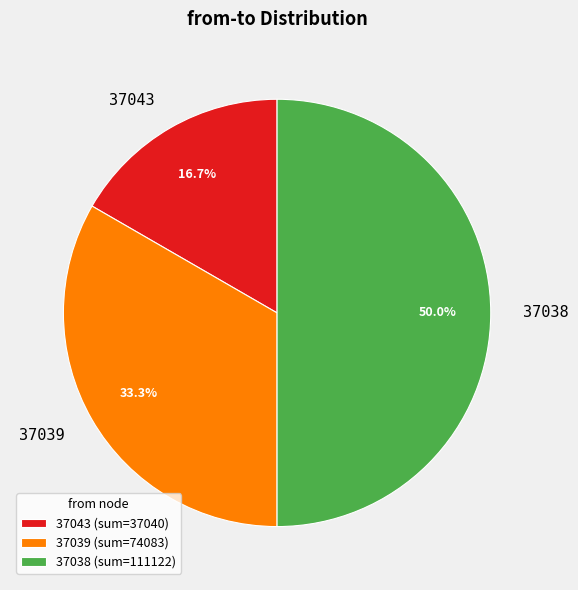

Is 37039 the majority of the pie?

No